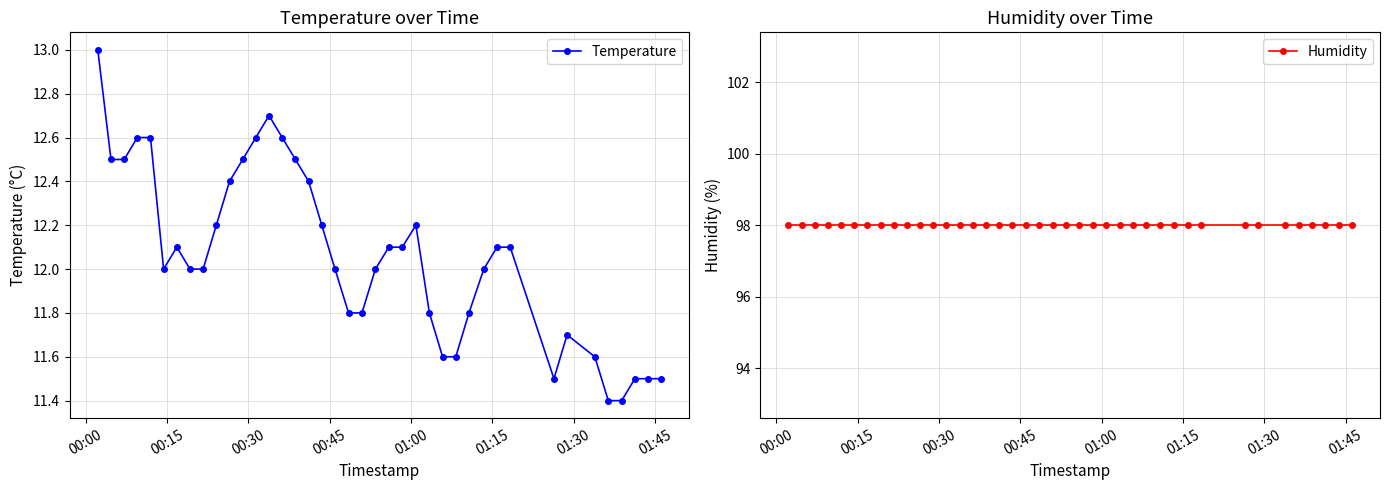

What is the average value of the Humidity series?

98.0